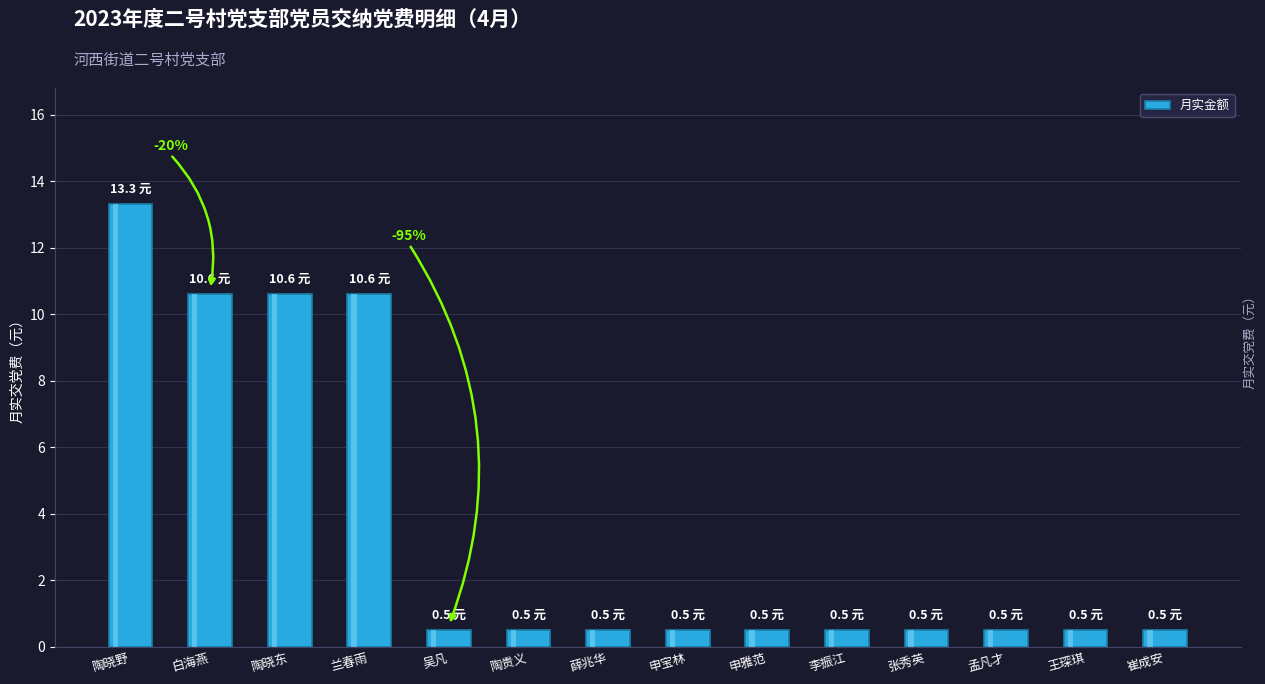

What is the change in value from 兰春雨 to 吴凡?

-10.1